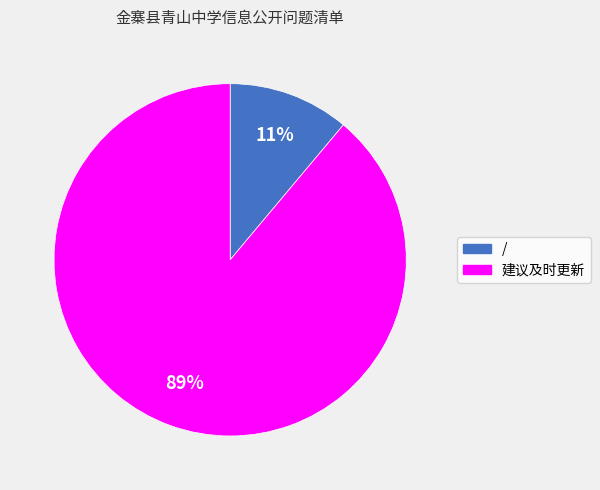

To the nearest percent, what is the difference between the largest and smallest slice percentages?

78%